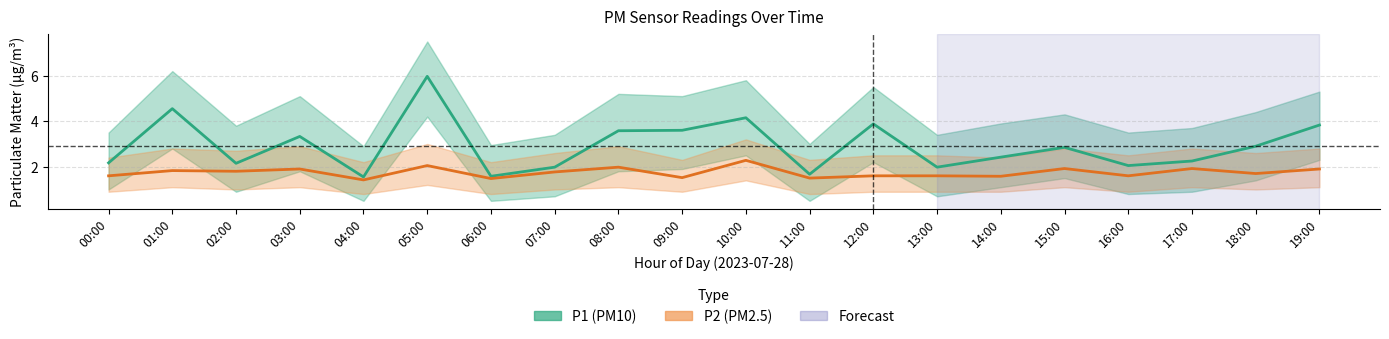

Reading left to right, extract all data points from this chart.

P1 (PM10): 2.2	4.5	2.1	3.3	1.6	6.0	1.6	2.0	3.6	3.6	4.2	1.7	3.9	2.0	2.4	2.9	2.0	2.2	2.9	3.8
P2 (PM2.5): 1.6	1.8	1.8	1.9	1.4	2.0	1.5	1.8	2.0	1.5	2.3	1.5	1.6	1.6	1.6	1.9	1.6	1.9	1.7	1.9